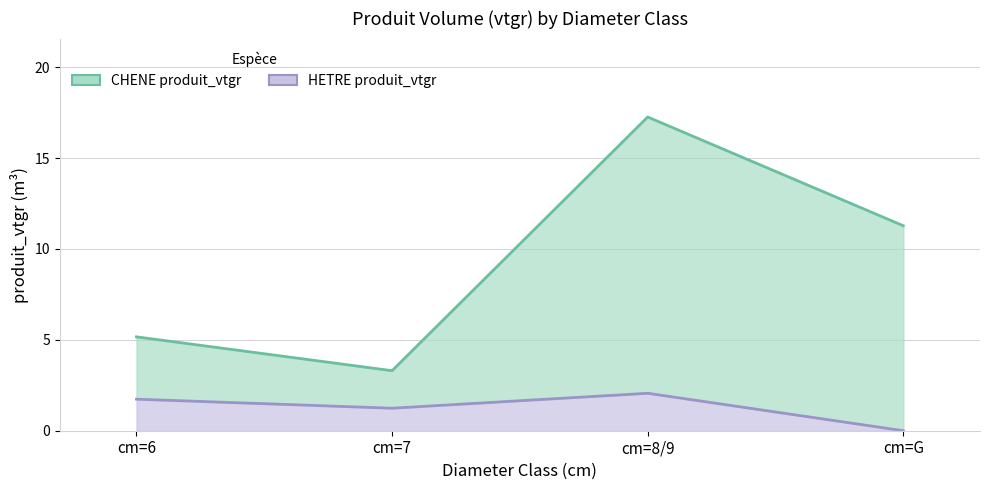

Between cm=7 and cm=8/9, which is larger?

cm=8/9